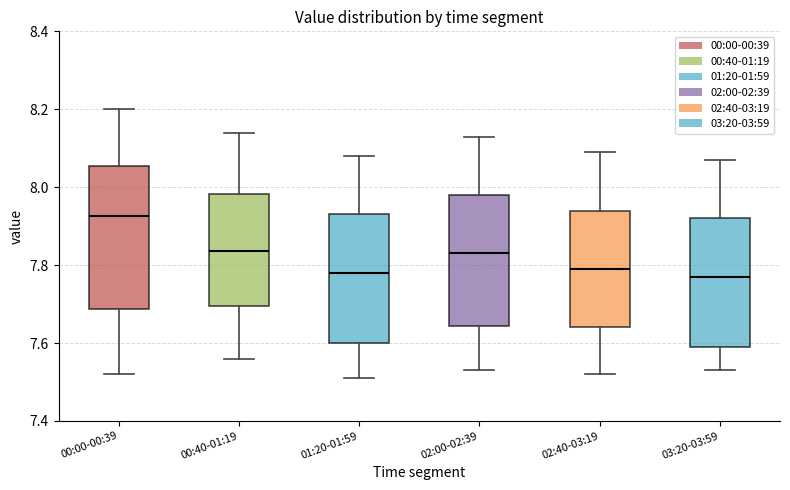

Which box is the tallest, from its lower edge to its upper edge?

00:00-00:39